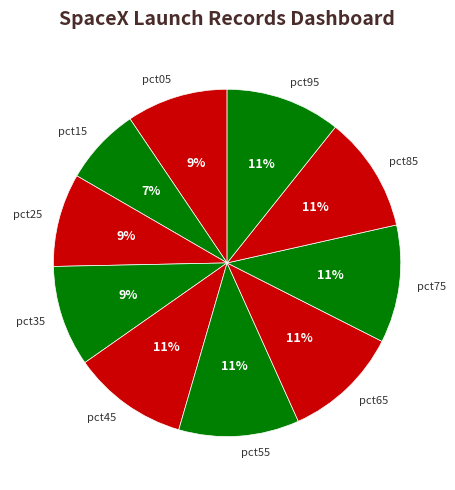

Is there a majority slice in this chart?

No